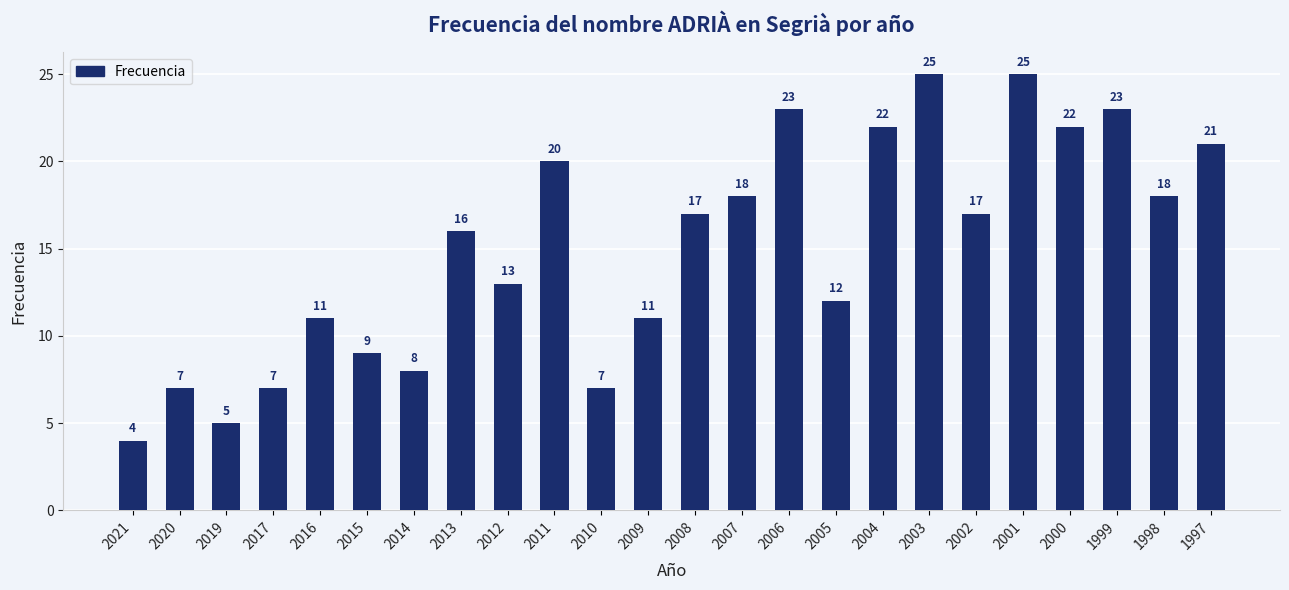

What is the difference between the second highest and minimum values?

21